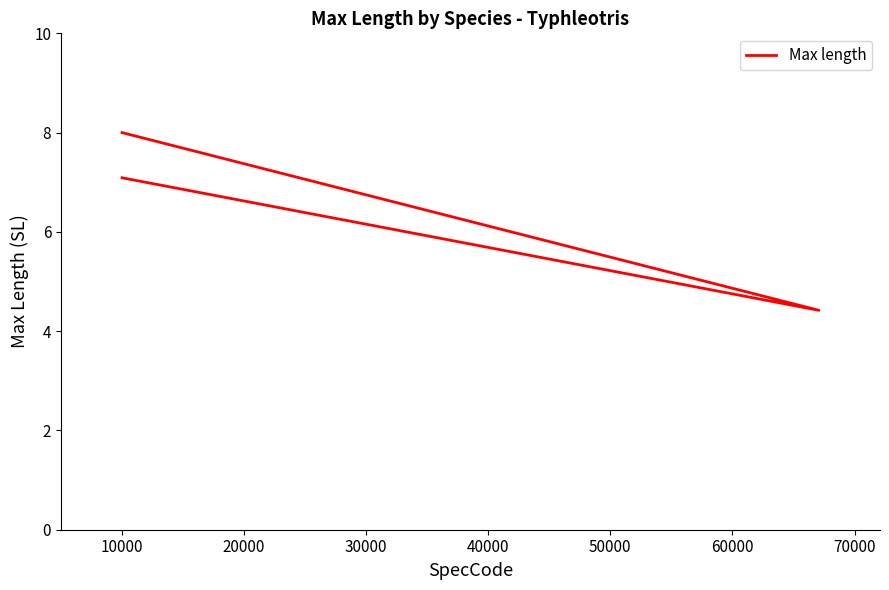

Count the number of values greater than 7.

2